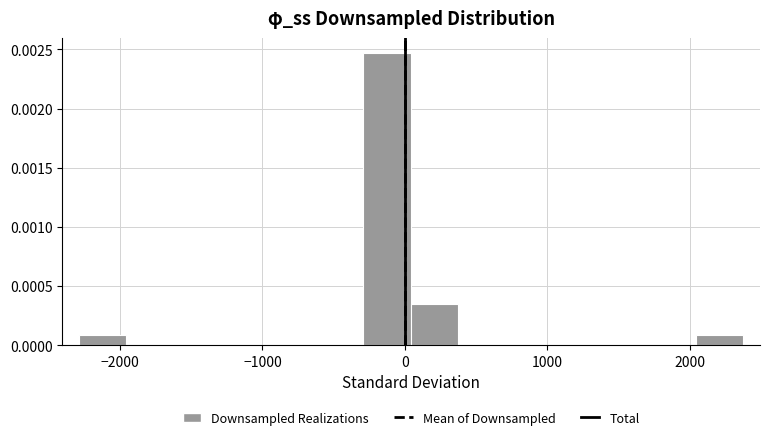

Around what value on the x-axis is the tallest bar? Give the approximate position of its centre, as read against the axis.

-100